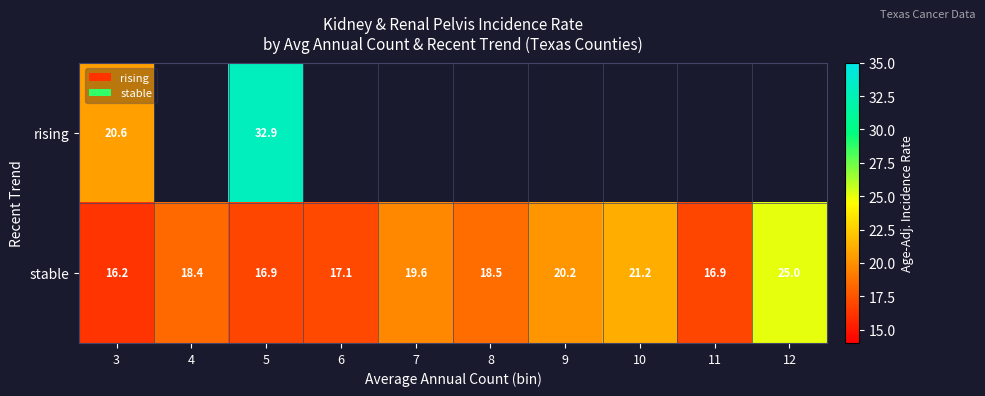

Where does the stable series first go above 18?

4